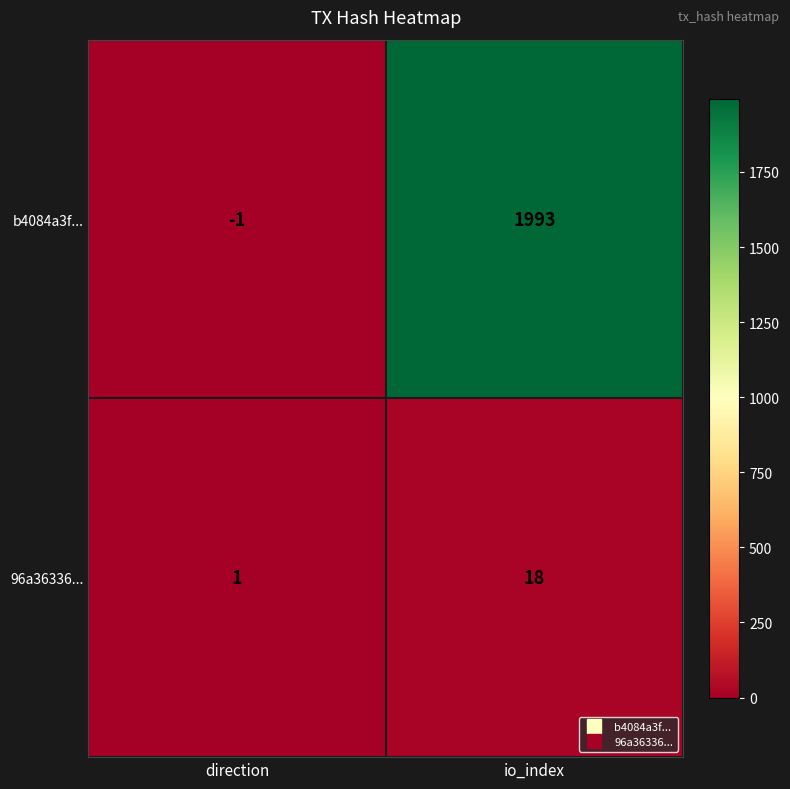

Where is b4084a3f... nearest to the value 996?

direction